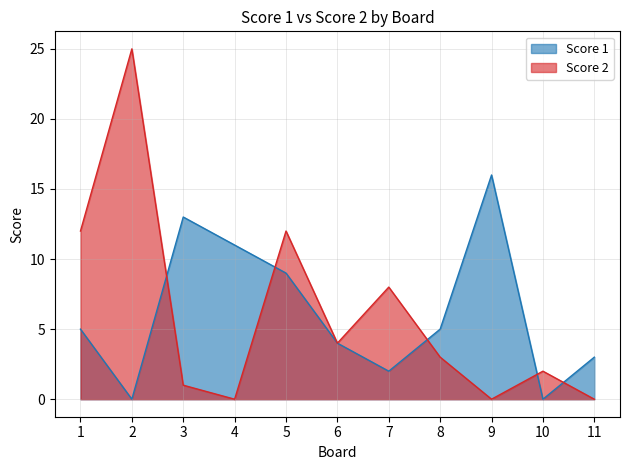

List the labels in order of Score 2 value, smallest first.

4, 9, 11, 3, 10, 8, 6, 7, 1, 5, 2